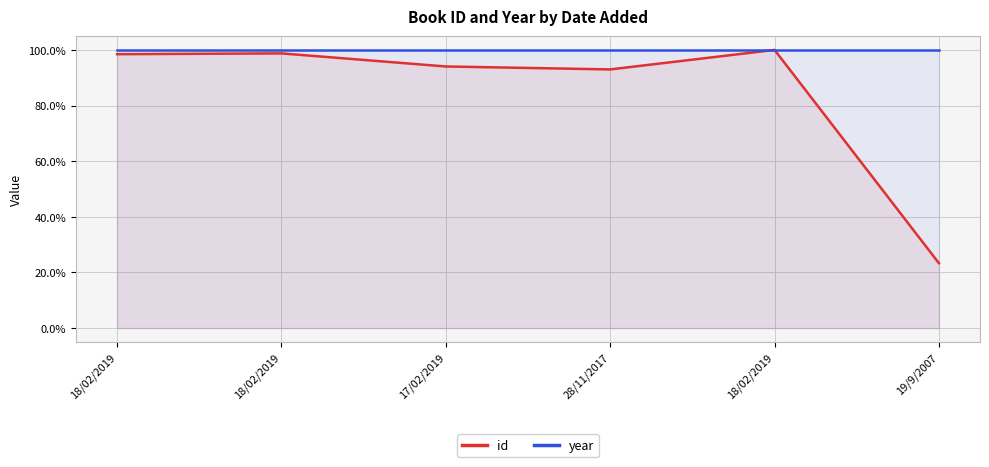

Which has a higher value, 17/02/2019 or 28/11/2017?

17/02/2019